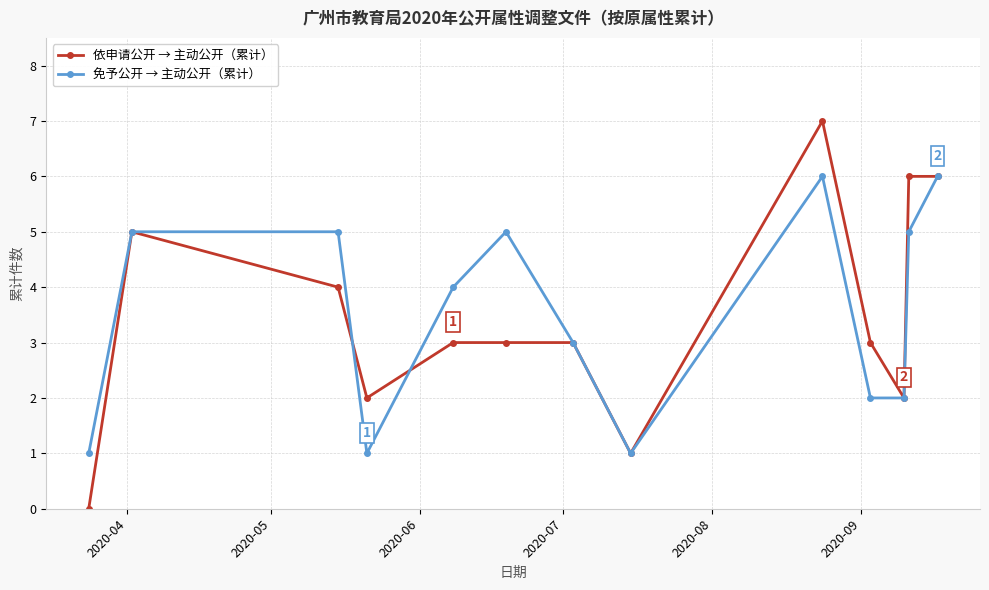

What is the greatest value displayed?

7